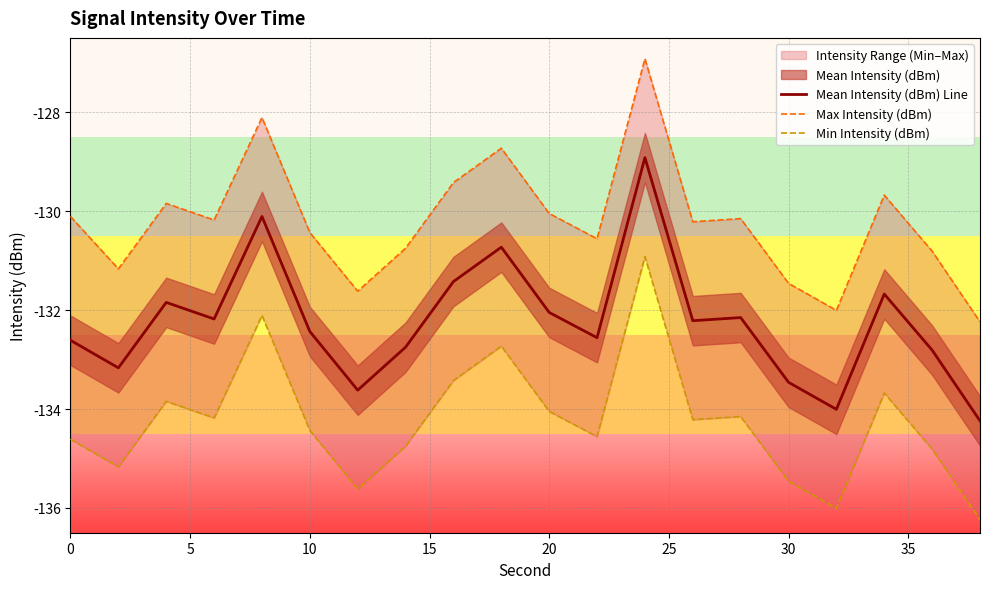

What is the minimum value for Mean Intensity (dBm) Line?

-134.2